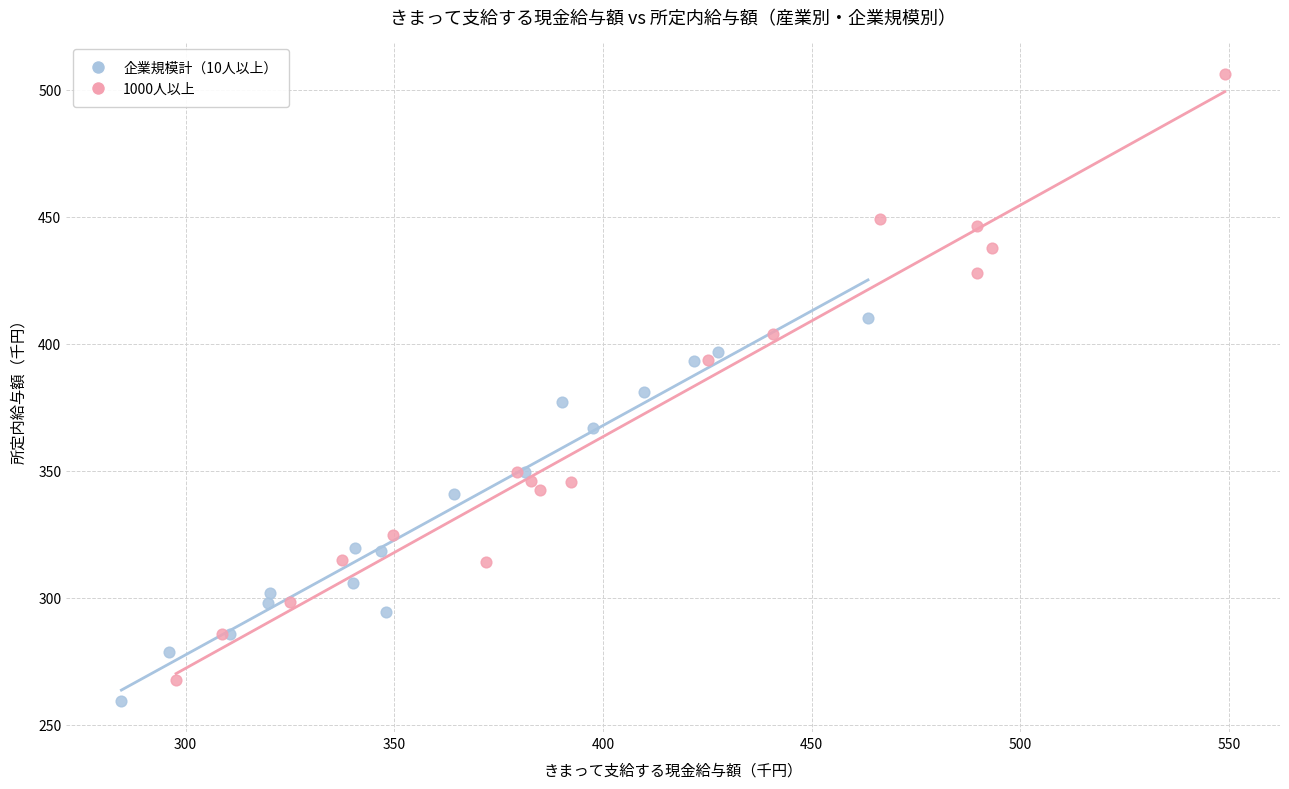

Which series reaches the maximum Y coordinate?

1000人以上